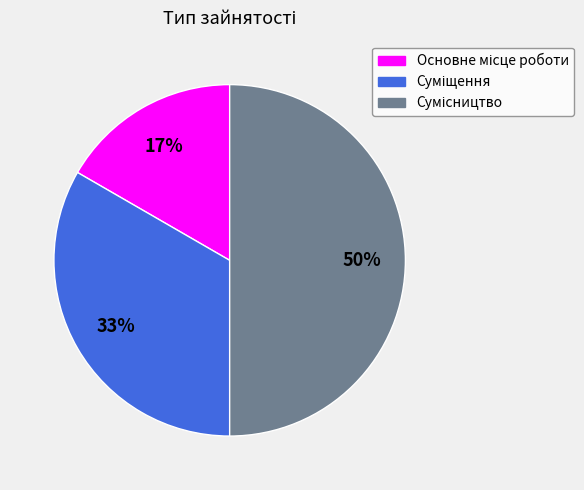

To the nearest percent, what is the difference between the largest and smallest slice percentages?

33%